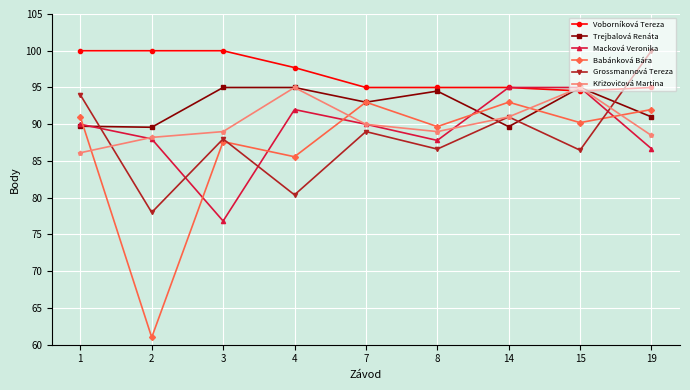

What is the minimum value shown in the chart?

61.0